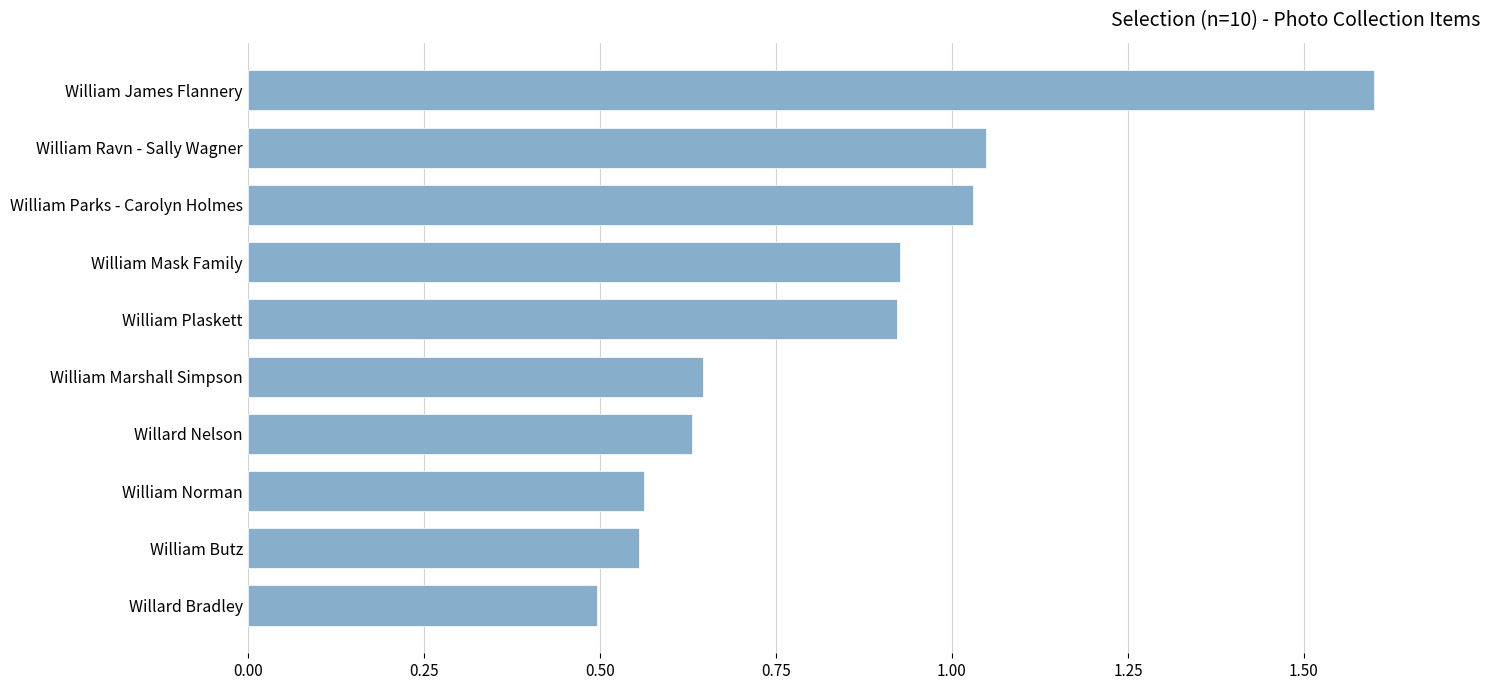

At which category does the chart reach its minimum across all series?

Willard Bradley